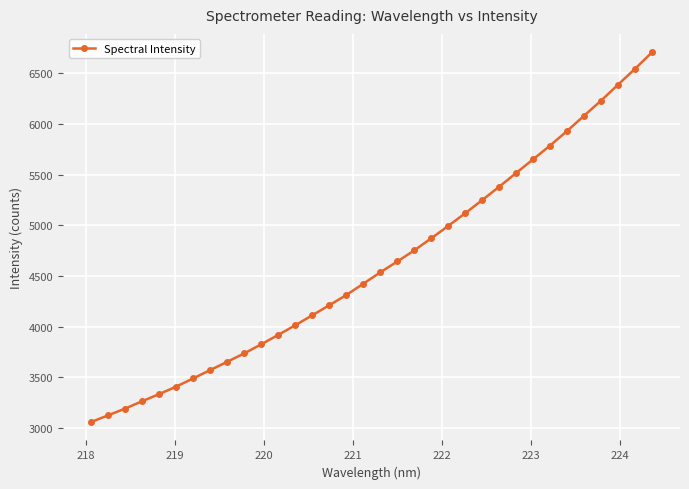

Reading left to right, what are all the values shown in this chart?

3057.2	3123.3	3190.2	3262.3	3333.2	3406.8	3488.3	3570.2	3652.1	3734.9	3824.5	3917.5	4012.8	4110.7	4210.3	4310.5	4422.6	4534.6	4642.2	4751.5	4871.1	4993.2	5118.4	5248.5	5380.0	5516.5	5651.2	5787.4	5931.1	6081.6	6230.4	6387.9	6544.6	6707.2